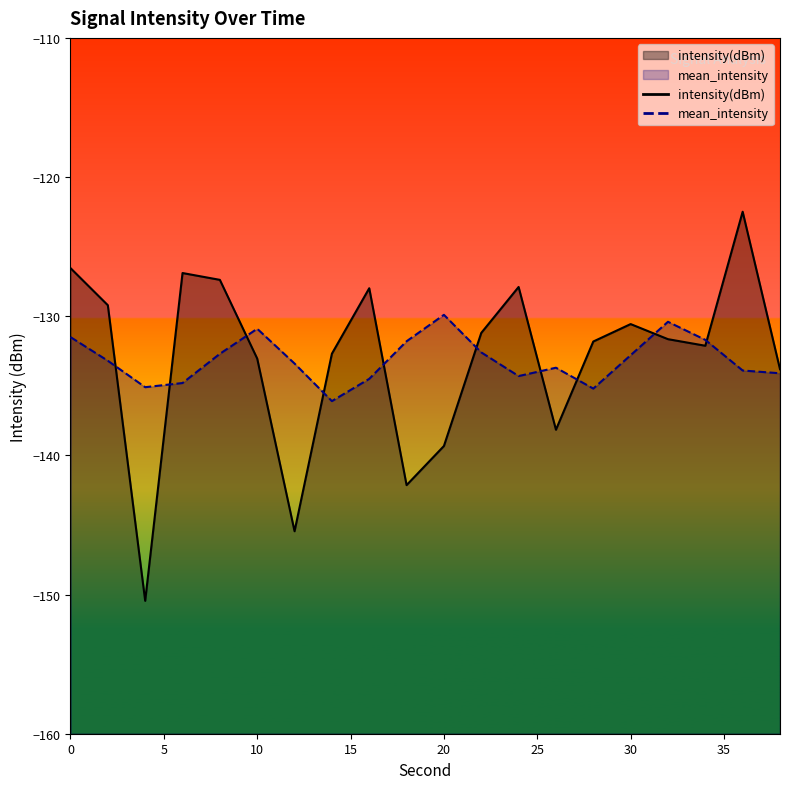

How many lines are shown in the chart?

2